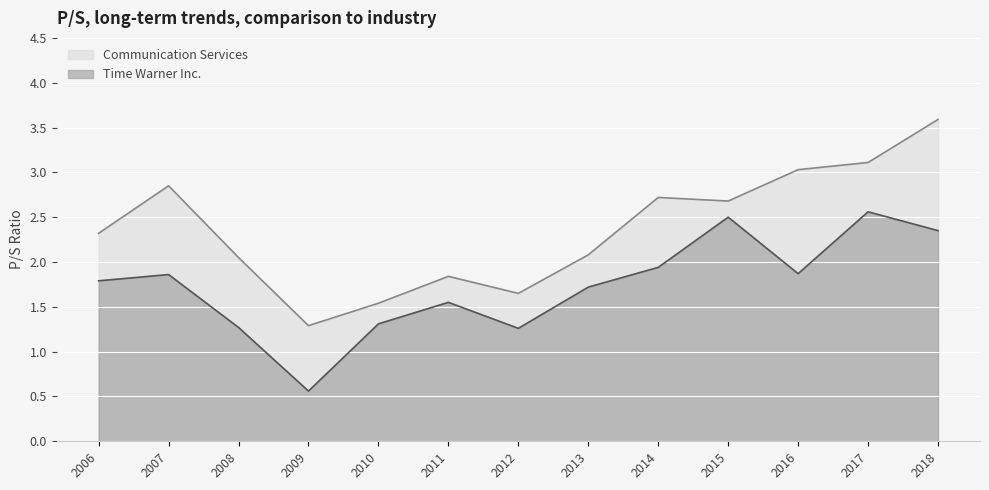

At how many categories does at least one series exceed 2?

9